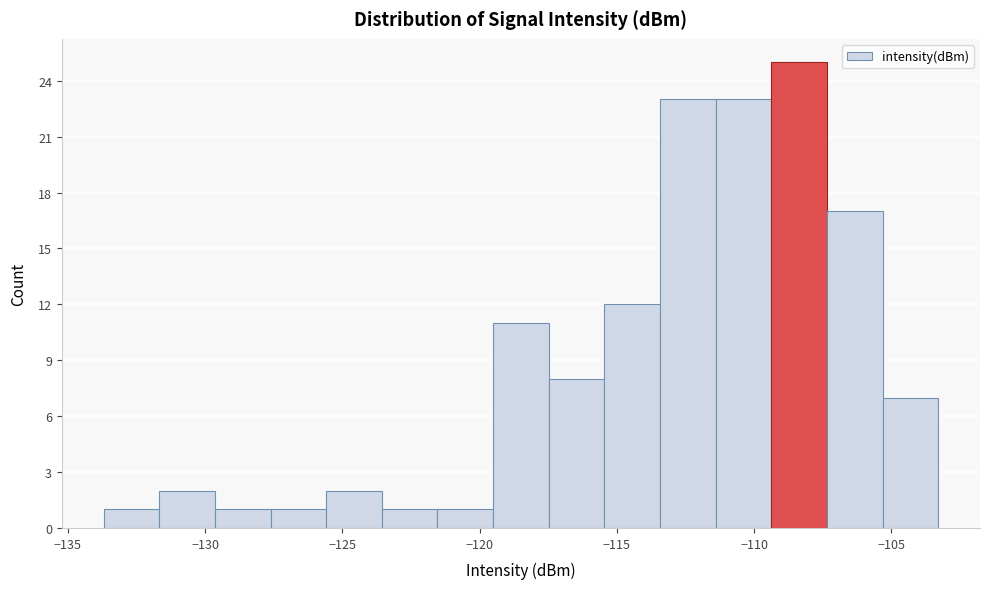

Over which range of the x-axis is the bar tallest?

-109.5 to -107.5